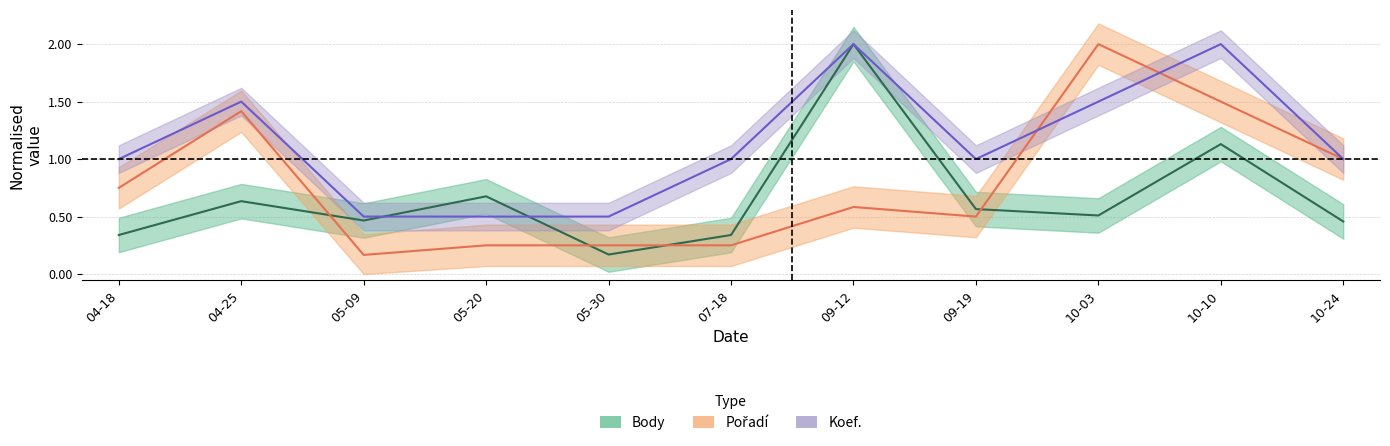

List the labels in order of Koef. value, largest first.

09-12, 10-10, 04-25, 10-03, 04-18, 07-18, 09-19, 10-24, 05-09, 05-20, 05-30